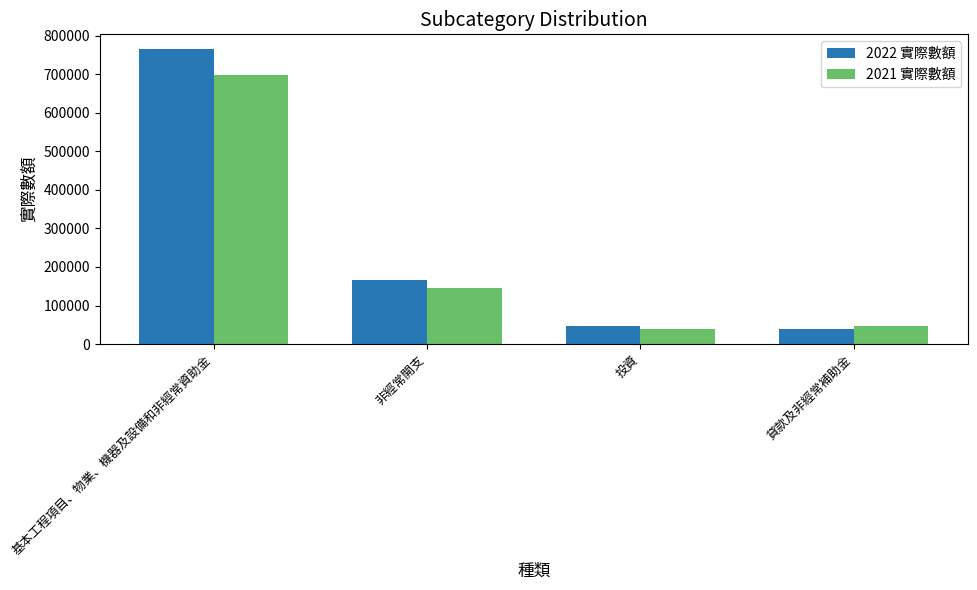

List the series in order of their overall mean, lowest first.

2021 實際數額, 2022 實際數額